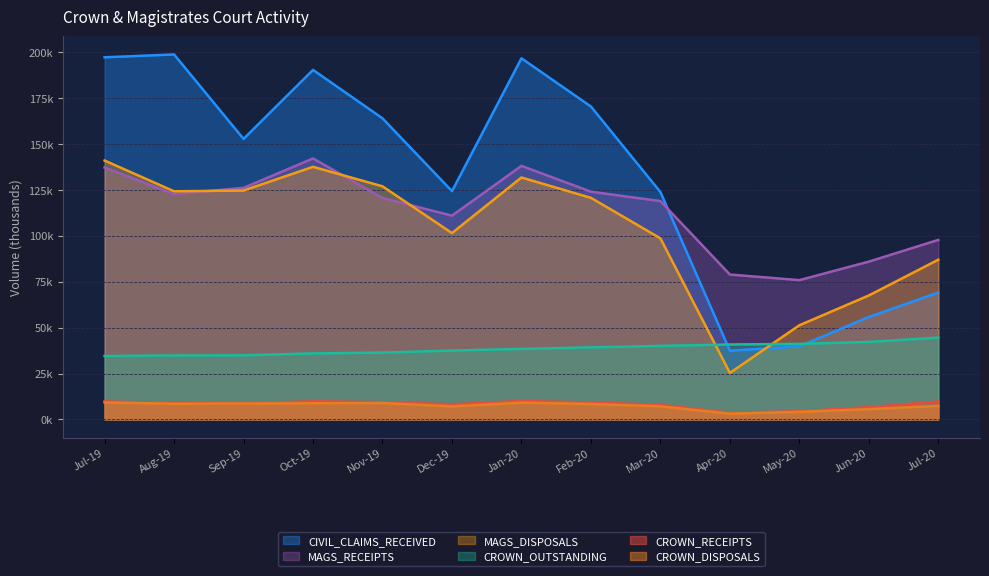

What is the difference between the maximum and minimum values in the MAGS_RECEIPTS series?

66.2